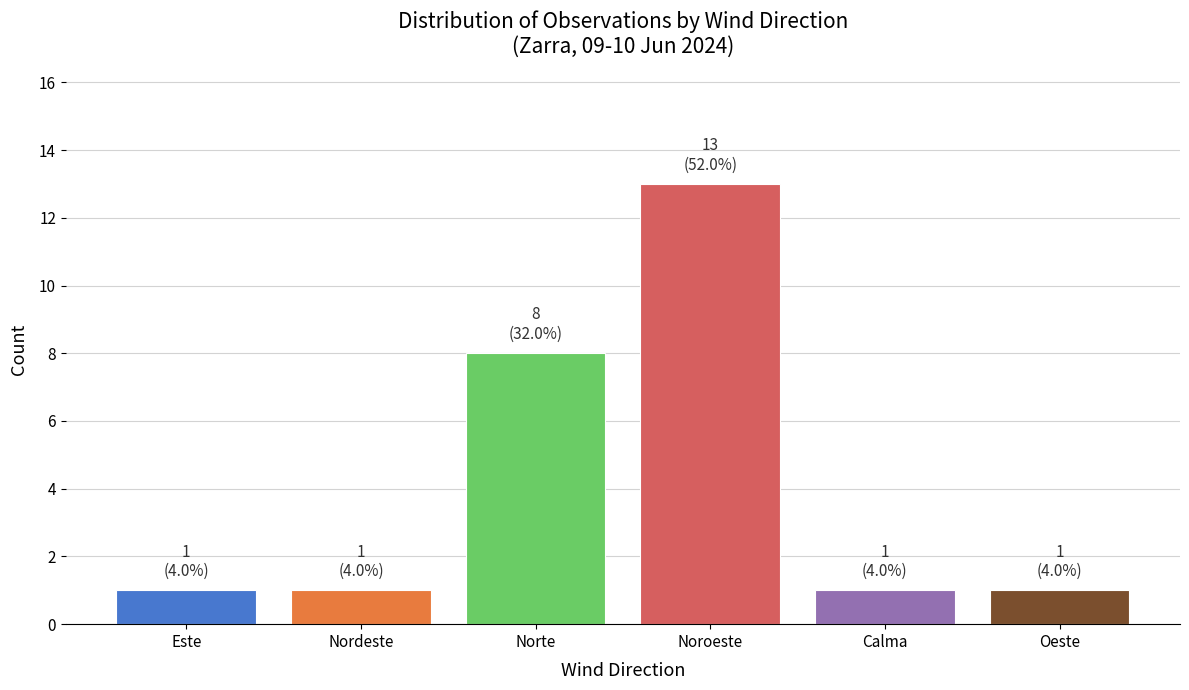

What is the smallest value displayed?

1